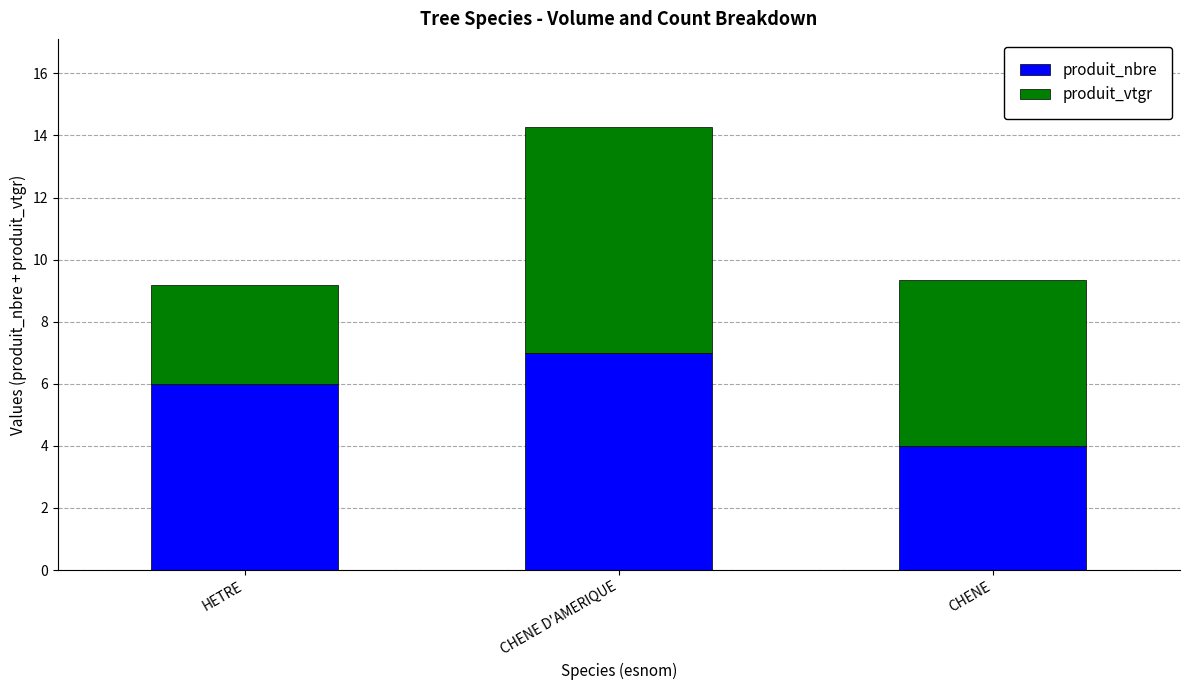

What is the maximum value for produit_nbre?

7.0